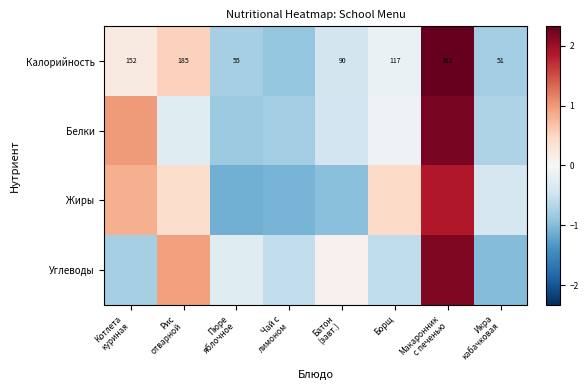

Is it true that Жиры equals -1.1 at Чай с лимоном?

True